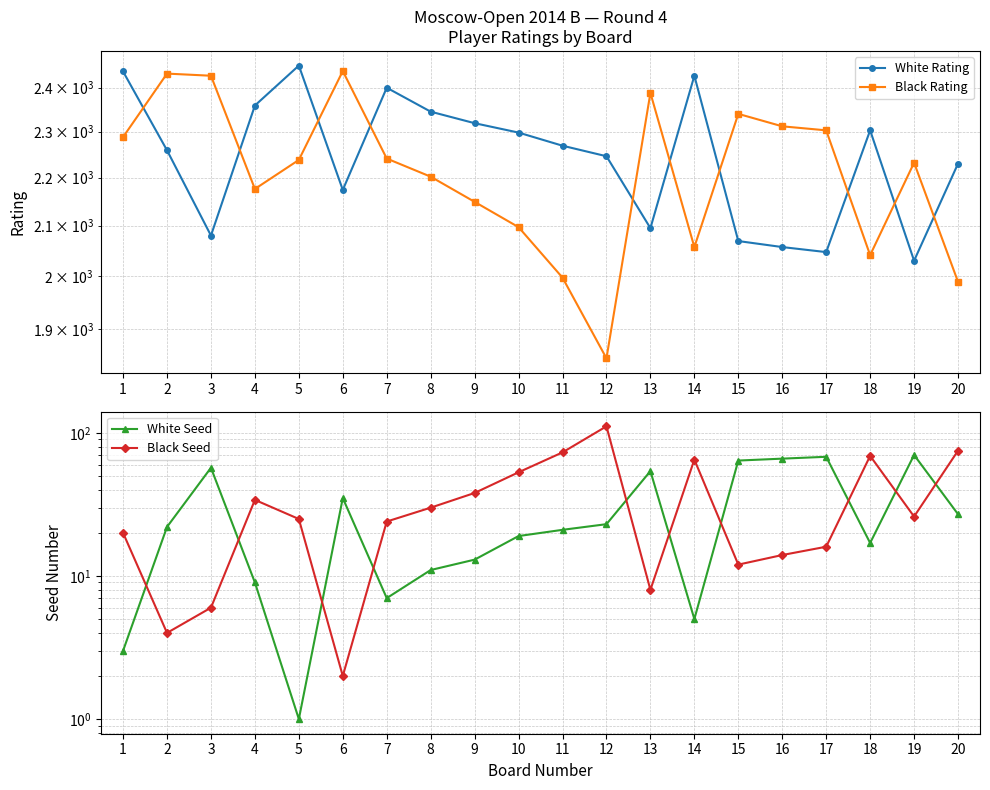

Which series has the largest total across all categories?

White Rating